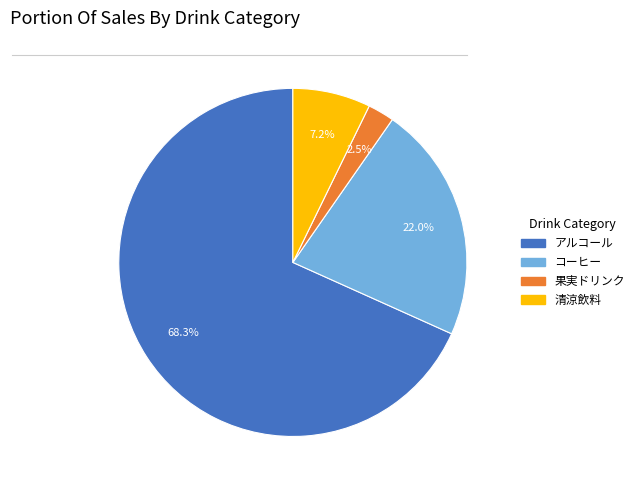

Rank the categories by value from highest to lowest.

アルコール, コーヒー, 清涼飲料, 果実ドリンク